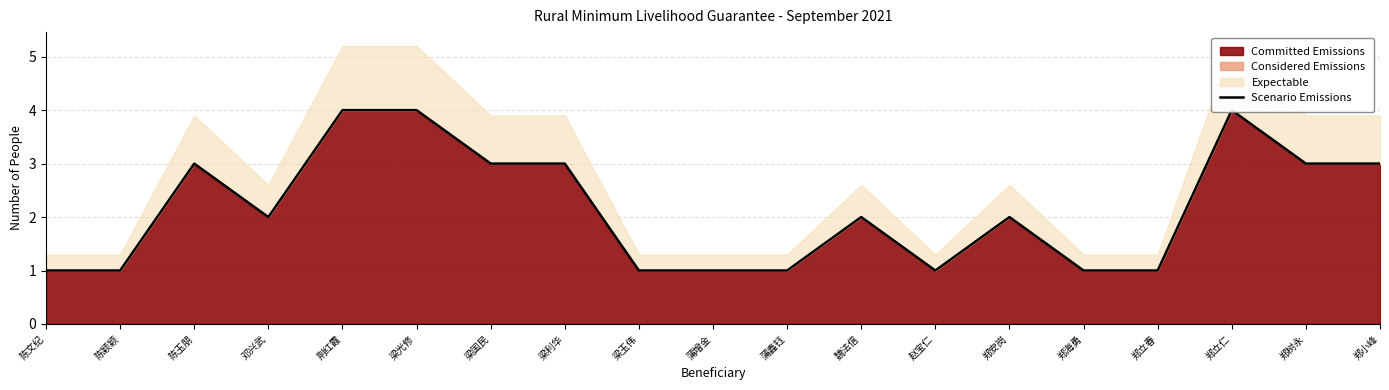

What is the label of the 1st point from the right?

郑小峰